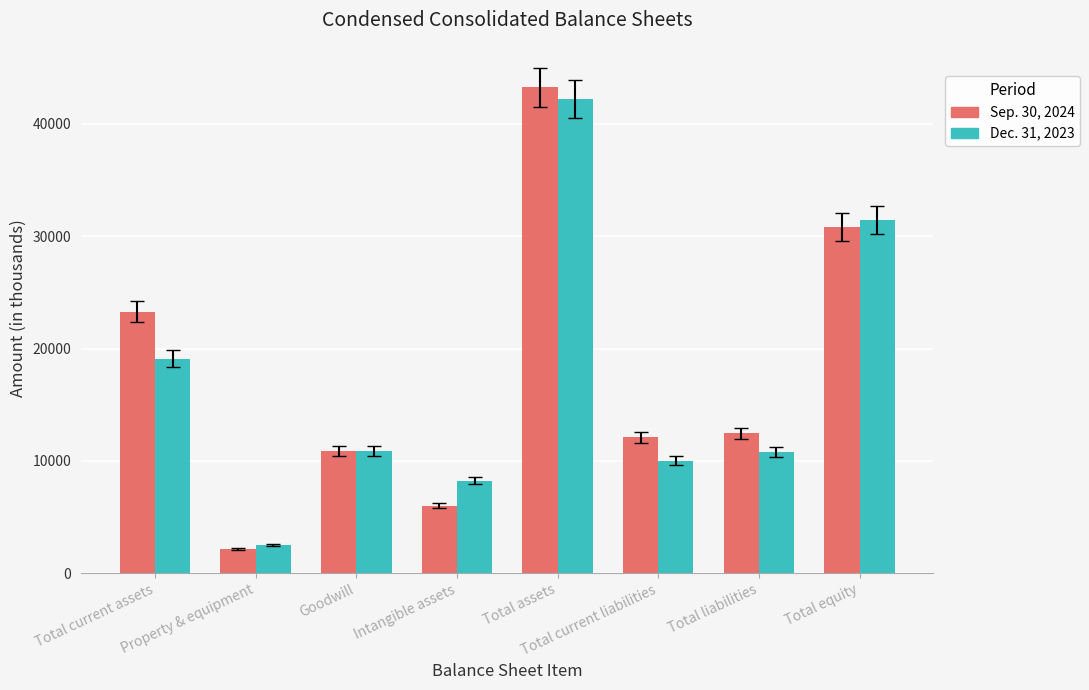

Count the number of categories in the chart.

8